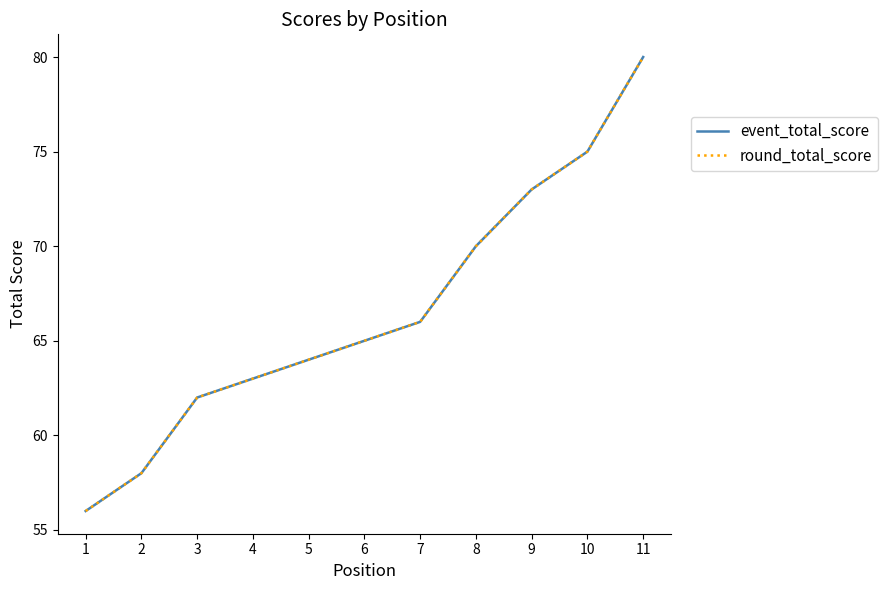

Does the chart display data point markers on the line(s)?

No